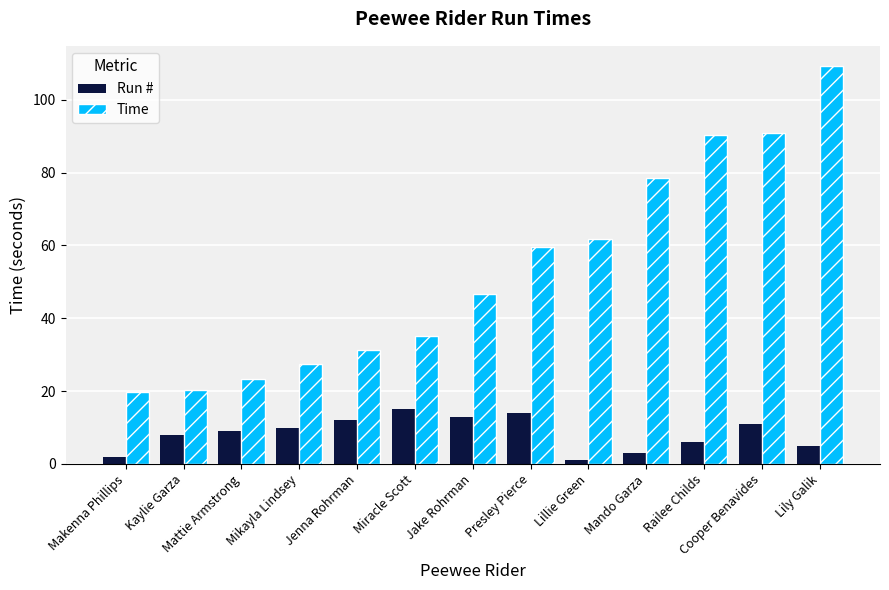

Is it true that Run # equals 9.0 at Mattie Armstrong?

True